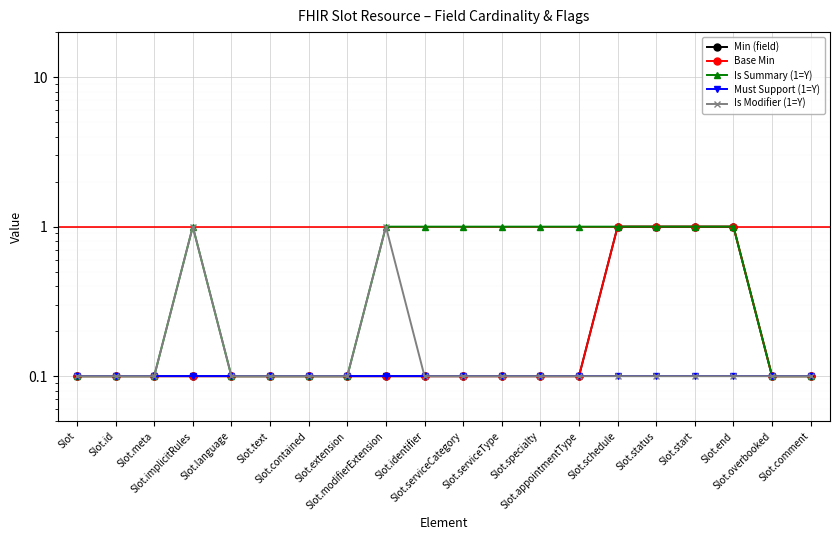

True or false: Is Modifier (1=Y) and Must Support (1=Y) intersect in this chart.

False